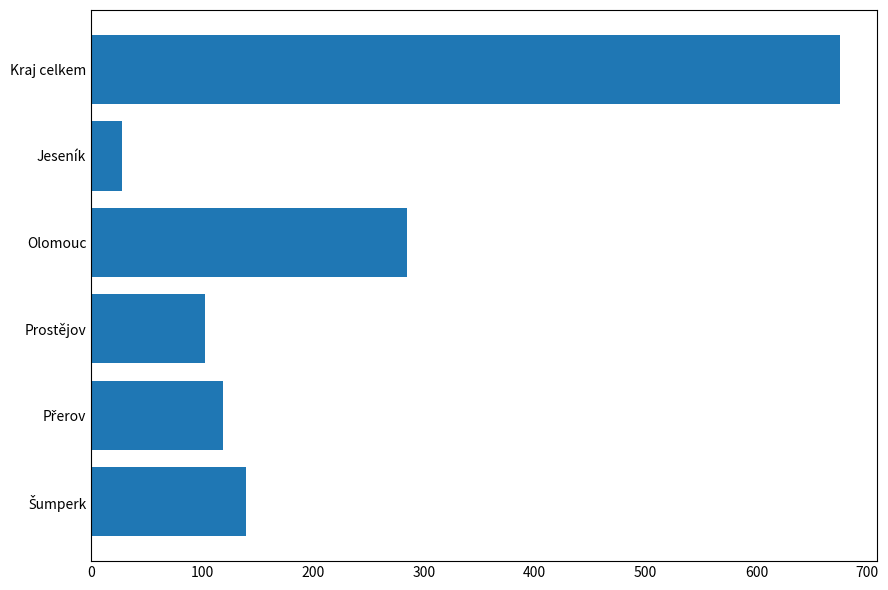

At which label is the value closest to 351?

Olomouc